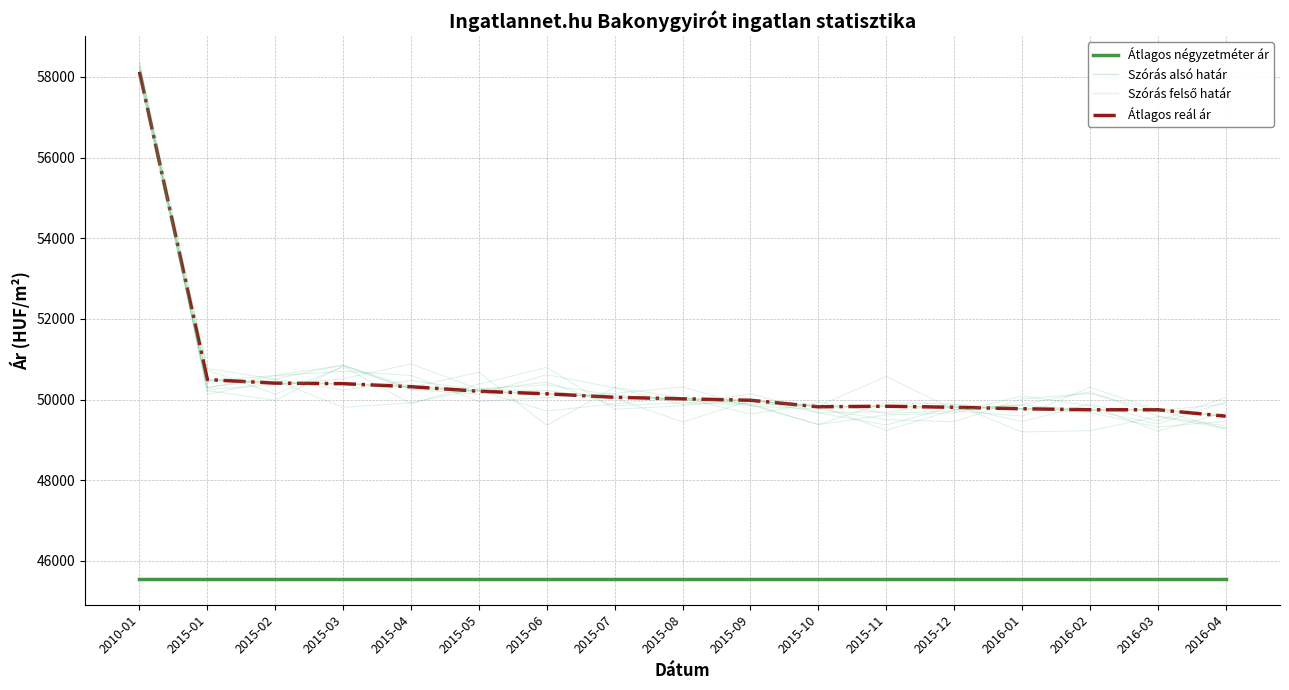

The value of Szórás alsó határ at 2010-01 is 84990. True or false?

False